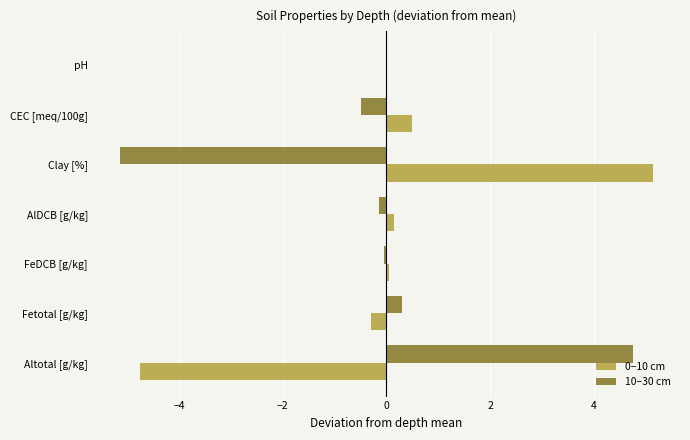

What is the sum of all 10–30 cm values?

-0.8